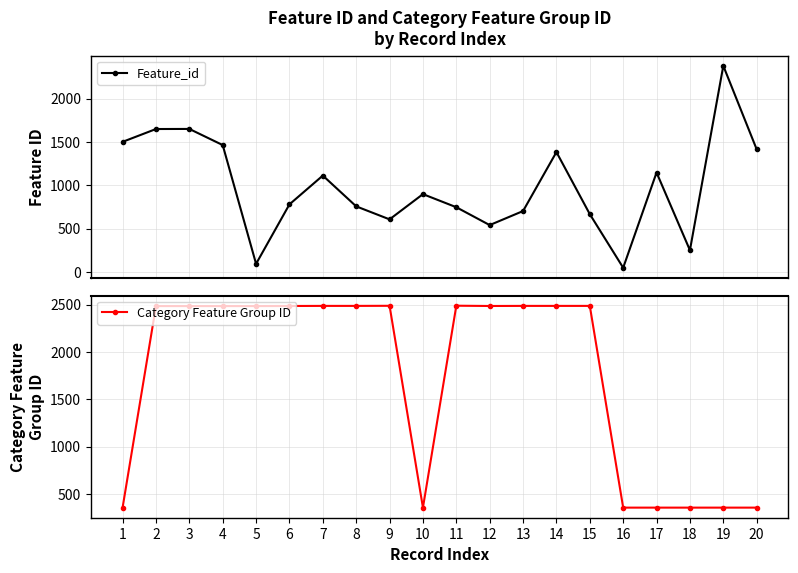

What is the sum of the Category Feature Group ID values at 13 and 18?

2844